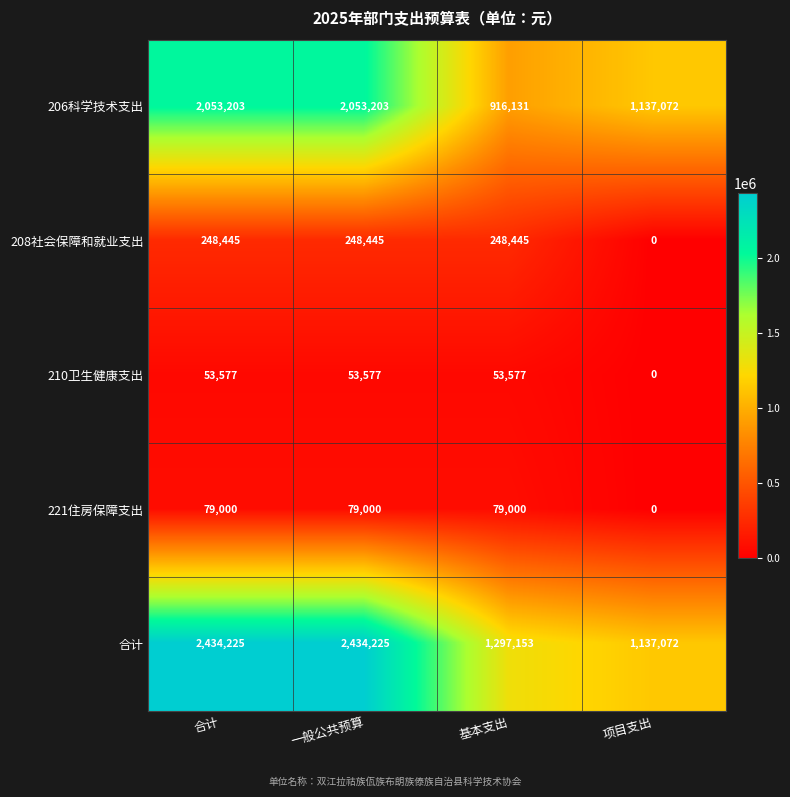

What is the sum of all 208社会保障和就业支出 values?

745335